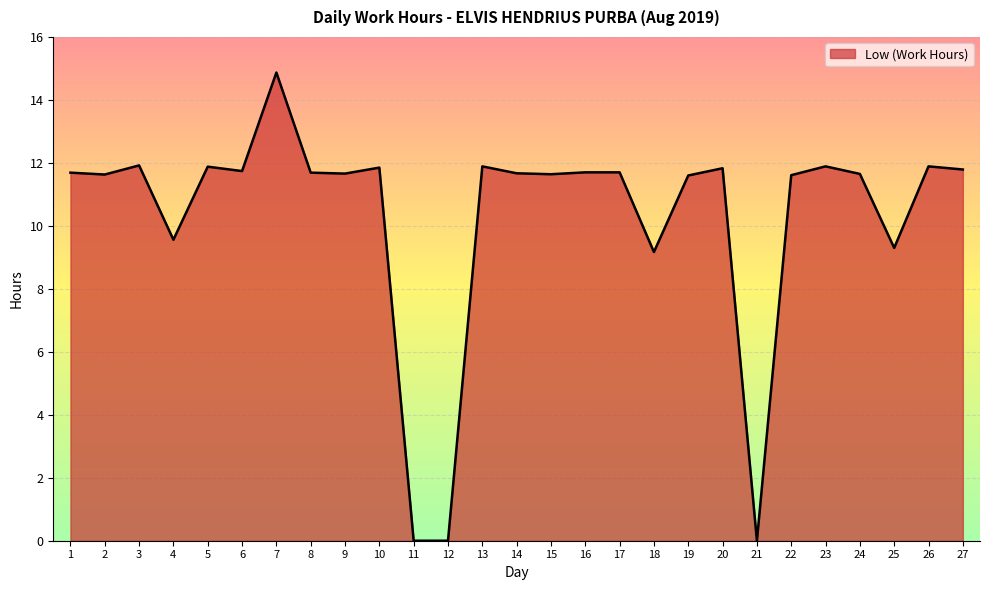

Between 23 and 9, which is larger?

23